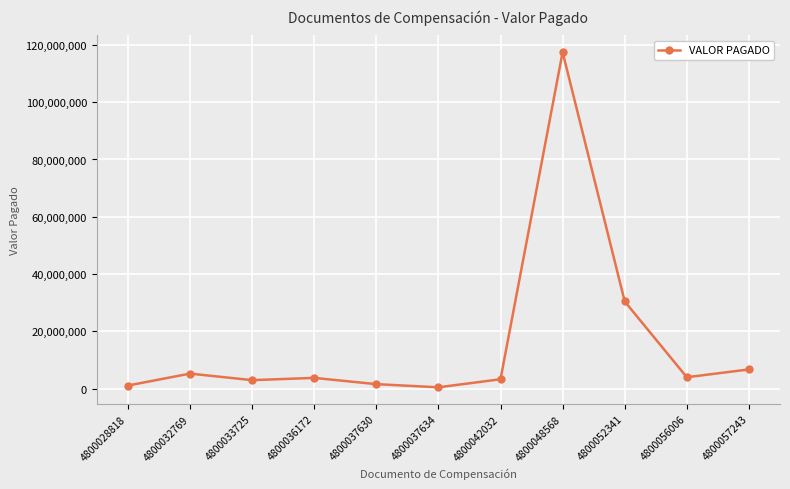

What is the difference between the maximum and minimum values?

116958832